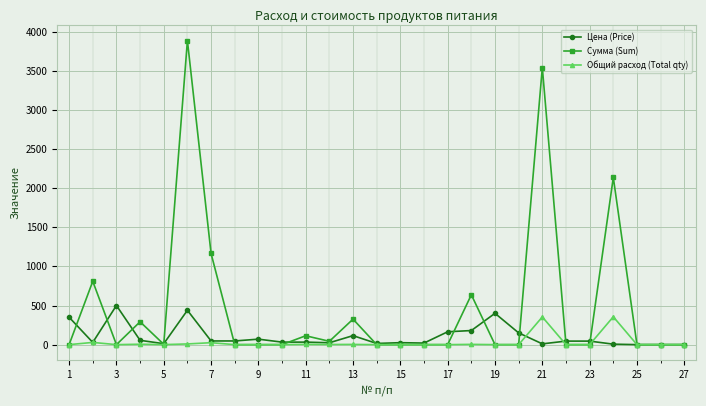

What is the difference between the maximum and second lowest values in the Цена (Price) series?

500.0